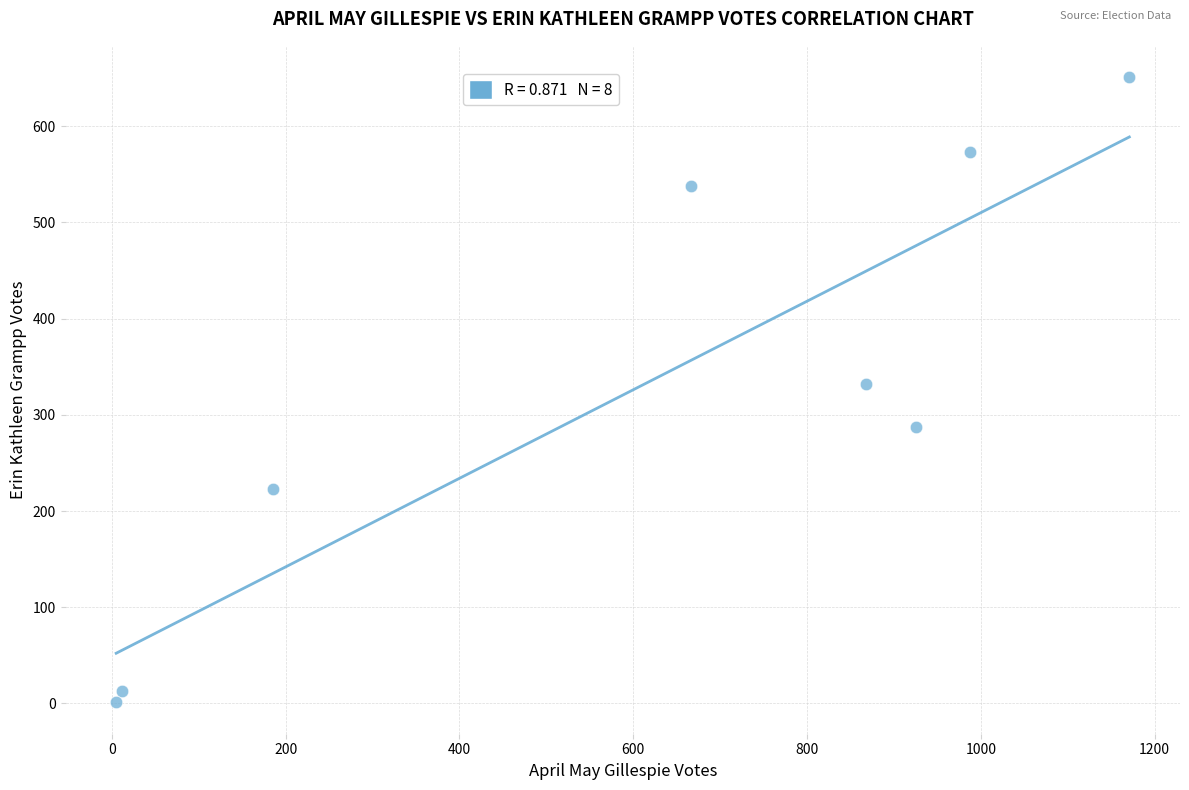

What is the range of X values (max minus min)?

1166